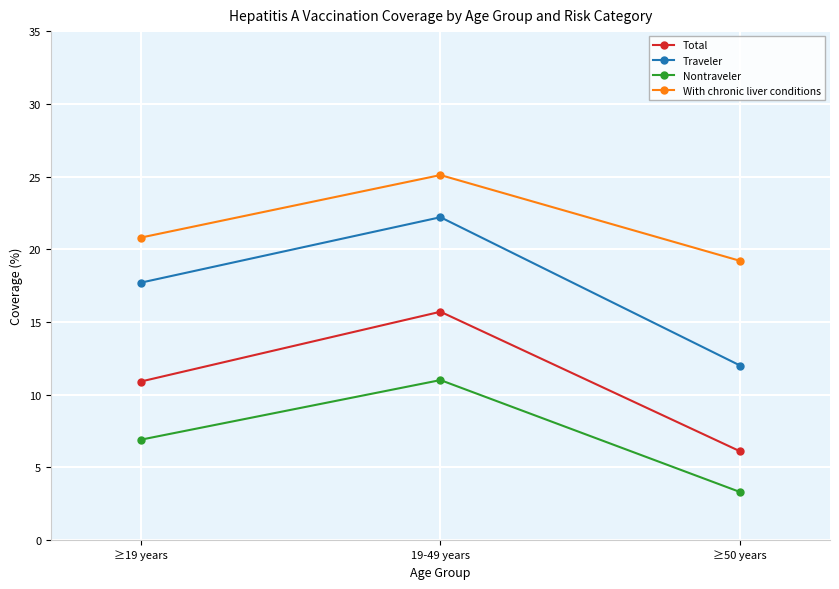

At which category is the sum across all series the highest?

19-49 years